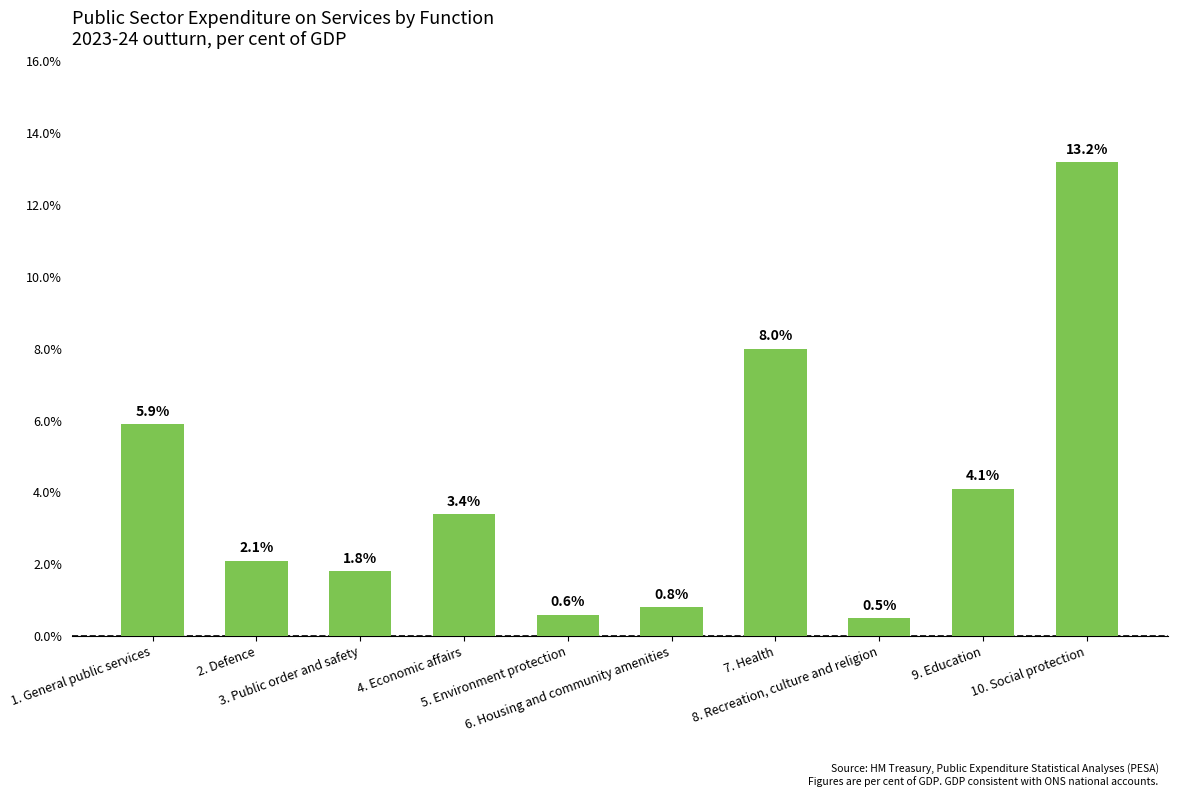

List the labels in order of value, smallest first.

8. Recreation, culture and religion, 5. Environment protection, 6. Housing and community amenities, 3. Public order and safety, 2. Defence, 4. Economic affairs, 9. Education, 1. General public services, 7. Health, 10. Social protection